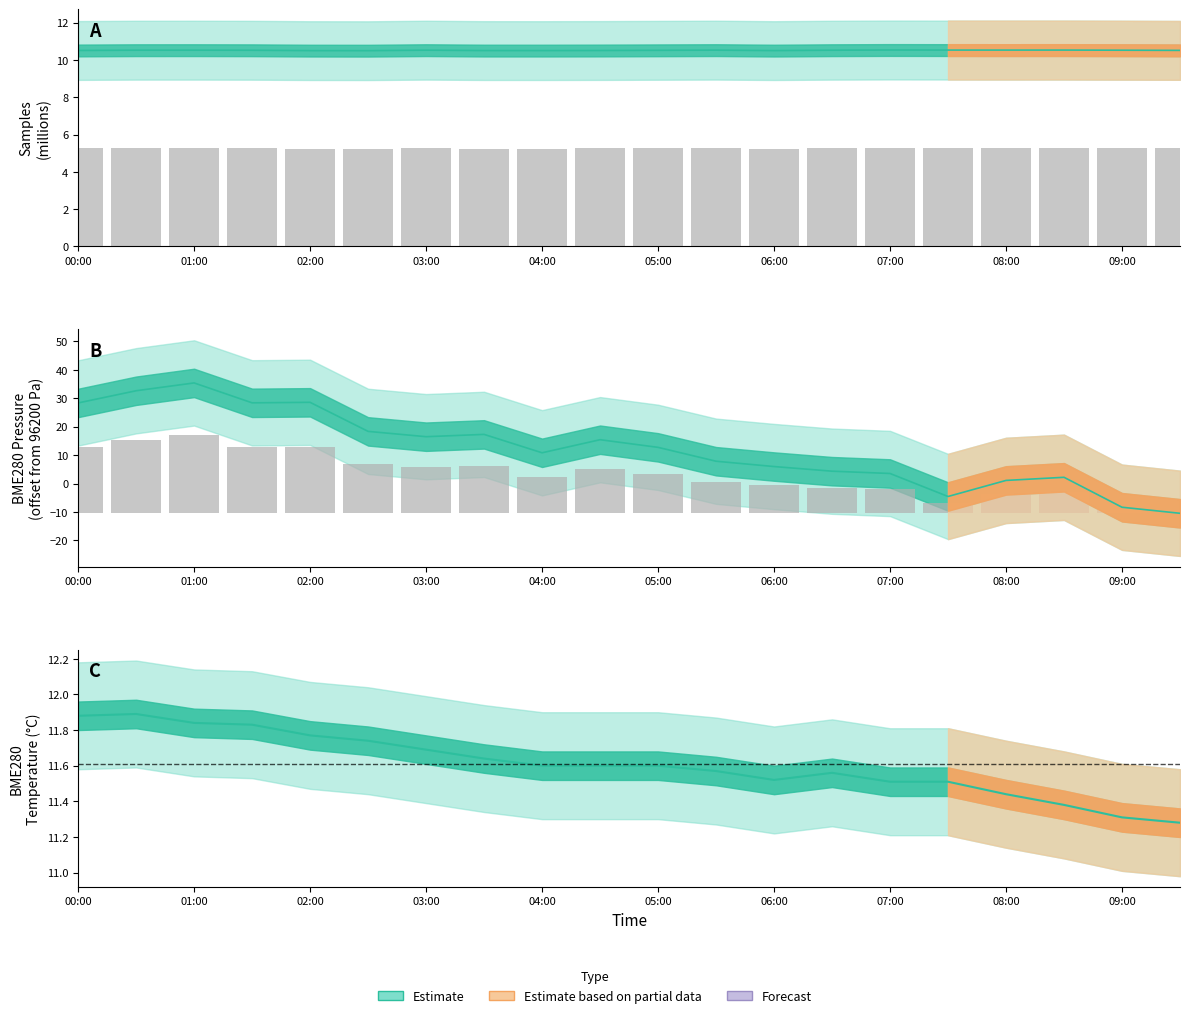

What is the greatest value displayed?

35.4